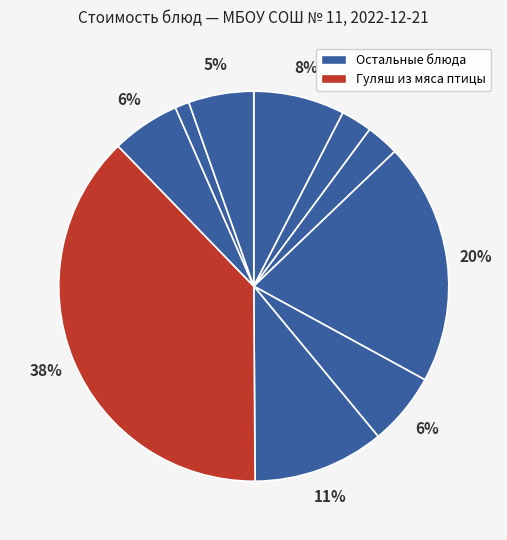

Count the number of slices in the pie.

10